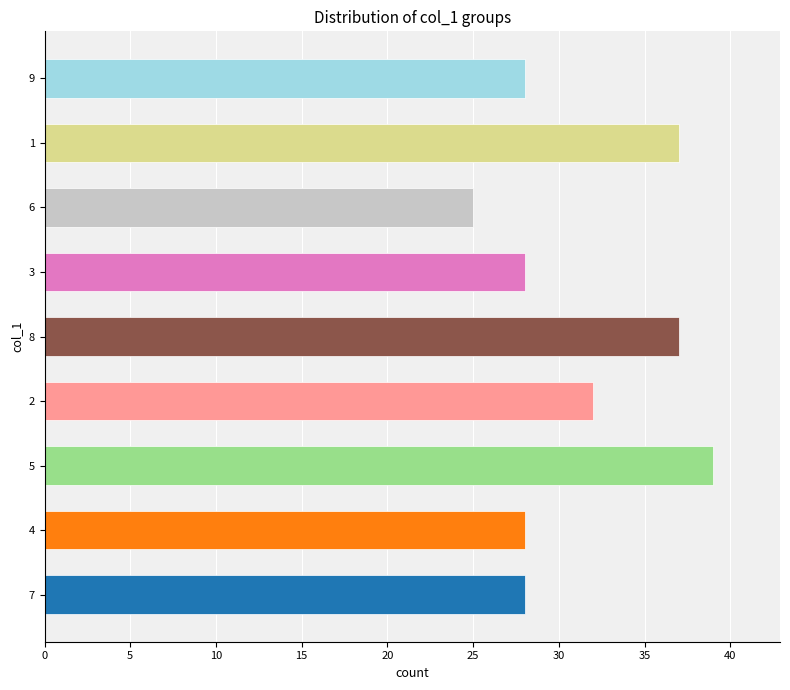

Approximately how many times larger is the value at 8 compared to 3?

1.3